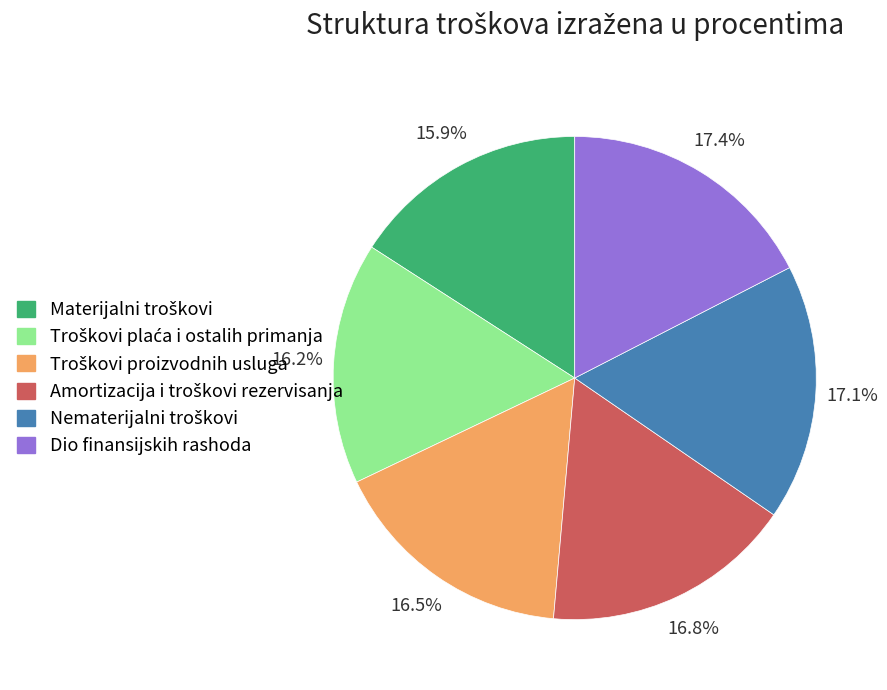

How many slices are in this pie chart?

6